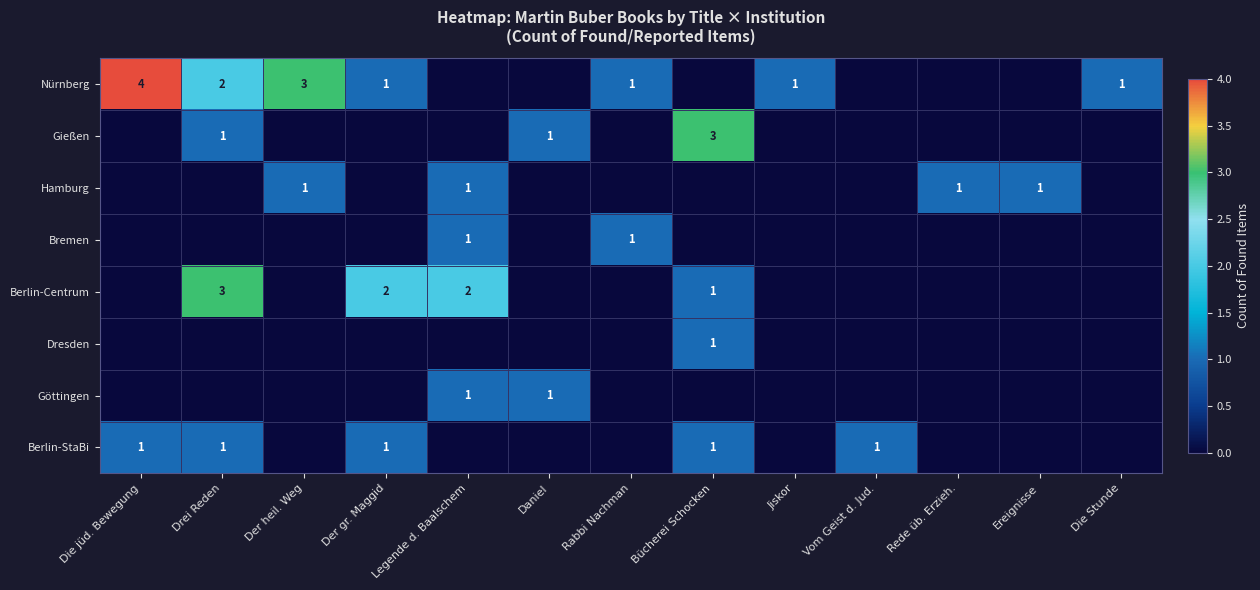

Is it true that Göttingen equals 1 at Legende d. Baalschem?

True